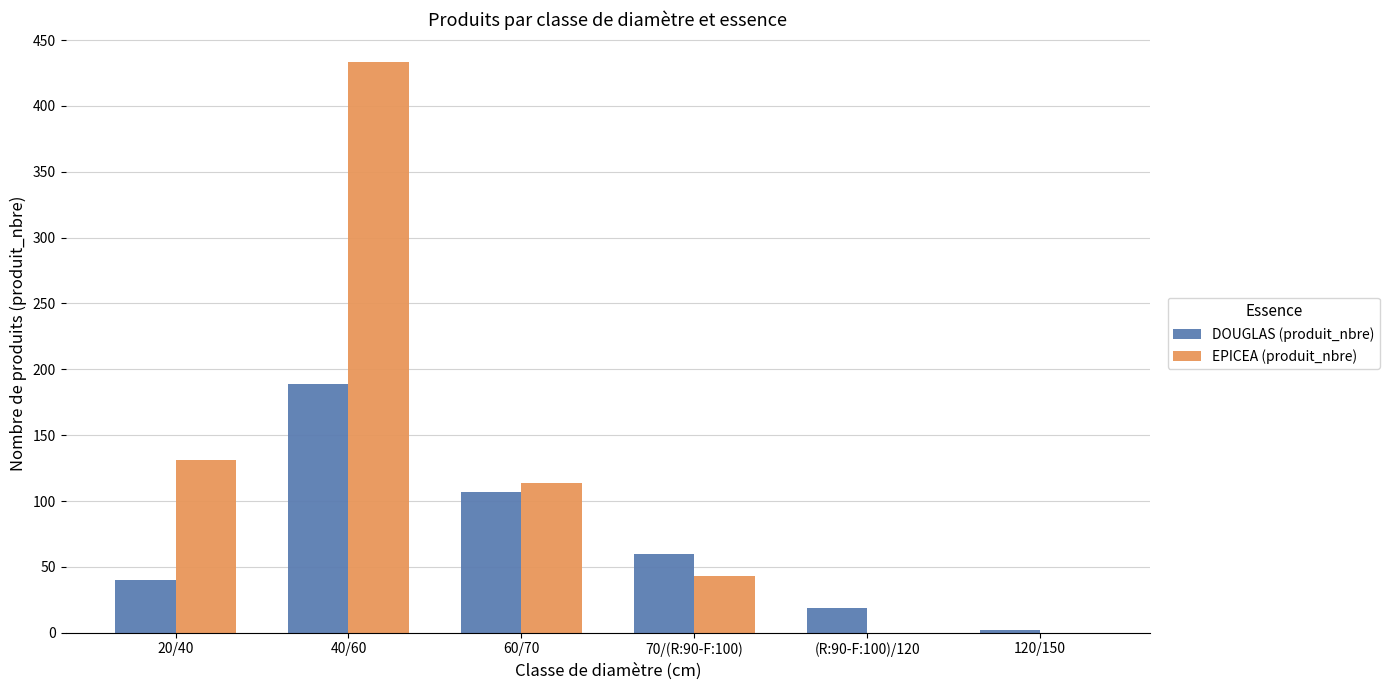

True or false: DOUGLAS (produit_nbre) has a value of 2 at 120/150.

True